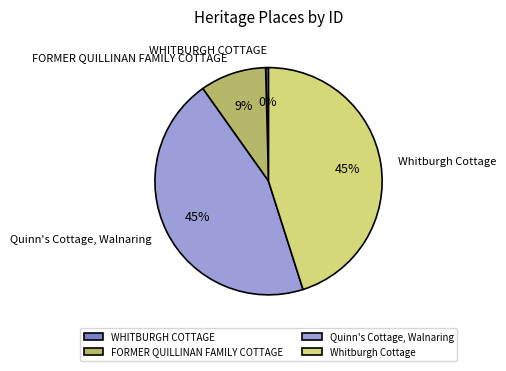

To the nearest percent, what percentage of the pie is FORMER QUILLINAN FAMILY COTTAGE?

9%